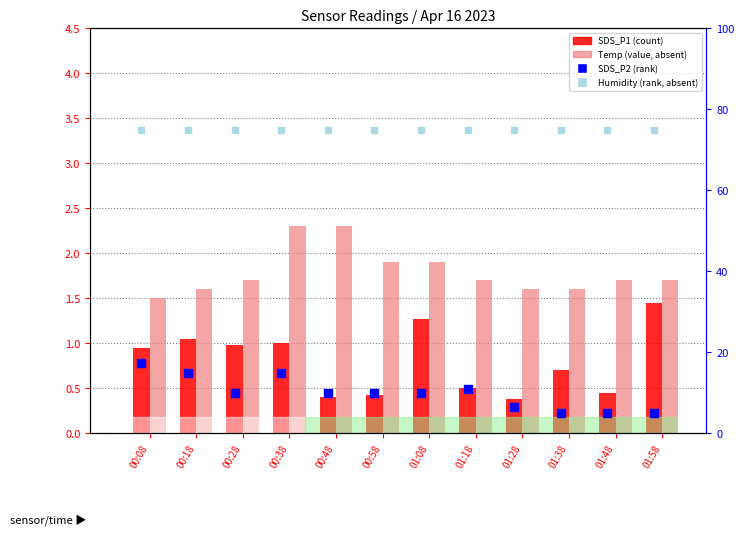

What is the total value across all series at 00:38?

93.2